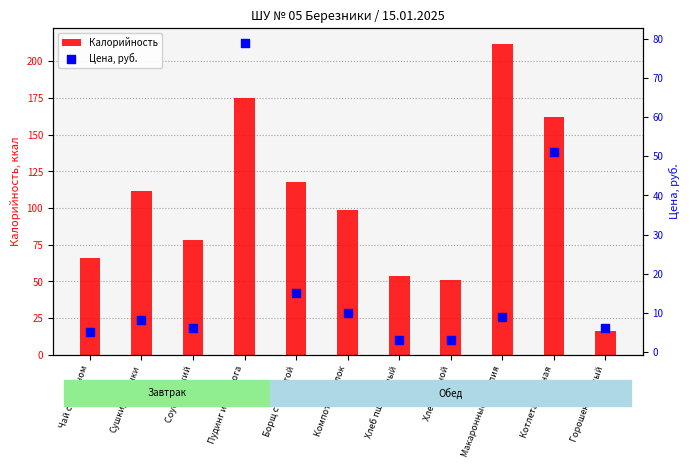

What is the total value across all series at Сушки/баранки?

120